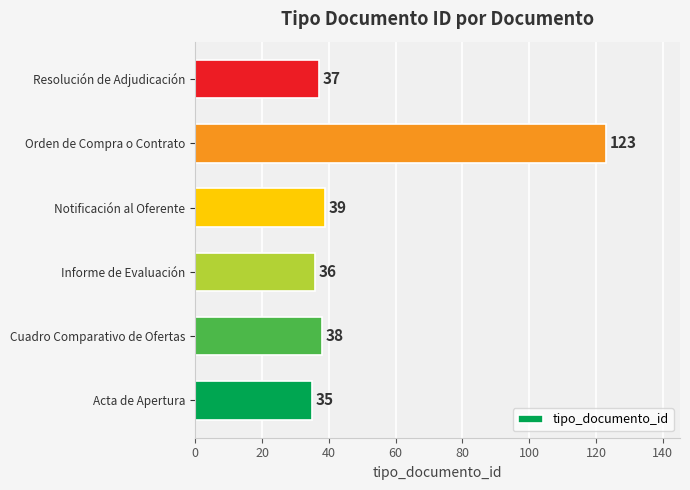

List the labels in order of value, largest first.

Orden de Compra o Contrato, Notificación al Oferente, Cuadro Comparativo de Ofertas, Resolución de Adjudicación, Informe de Evaluación, Acta de Apertura